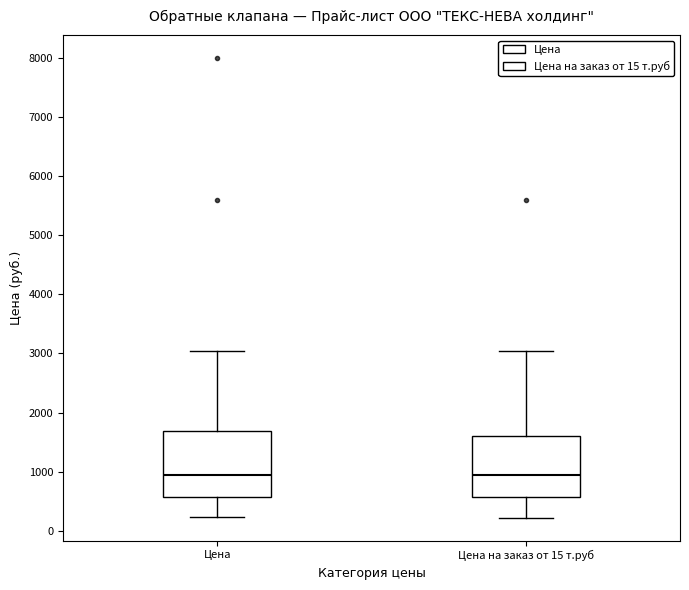

Where does the upper whisker of the box for Цена на заказ от 15 т.руб end on the y-axis? The values are not printed on the chart, so give them approximately, as read against the axis.

3000